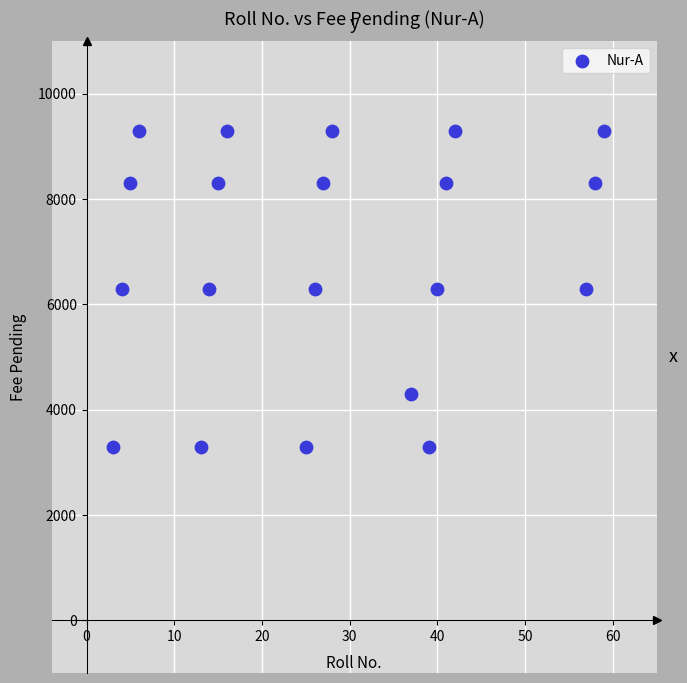

What is the range of Y values (max minus min)?

6000